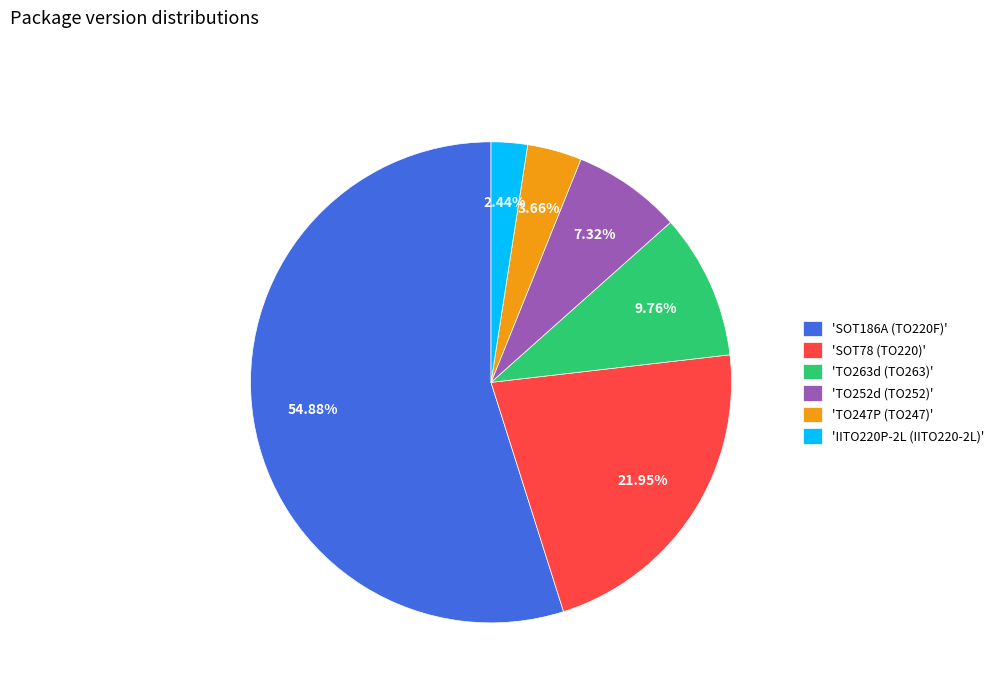

Is there any slice that represents more than half of the pie?

Yes